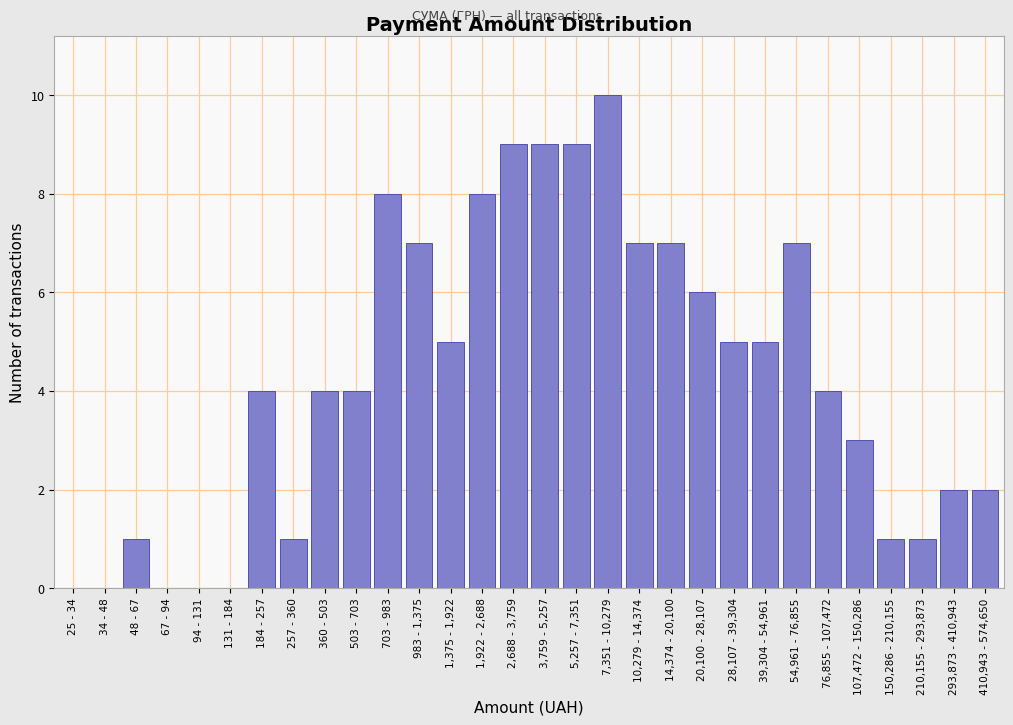

Reading left to right, what are all the values shown in this chart?

25 - 34=0	34 - 48=0	48 - 67=1	67 - 94=0	94 - 131=0	131 - 184=0	184 - 257=4	257 - 360=1	360 - 503=4	503 - 703=4	703 - 983=8	983 - 1,375=7	1,375 - 1,922=5	1,922 - 2,688=8	2,688 - 3,759=9	3,759 - 5,257=9	5,257 - 7,351=9	7,351 - 10,279=10	10,279 - 14,374=7	14,374 - 20,100=7	20,100 - 28,107=6	28,107 - 39,304=5	39,304 - 54,961=5	54,961 - 76,855=7	76,855 - 107,472=4	107,472 - 150,286=3	150,286 - 210,155=1	210,155 - 293,873=1	293,873 - 410,943=2	410,943 - 574,650=2